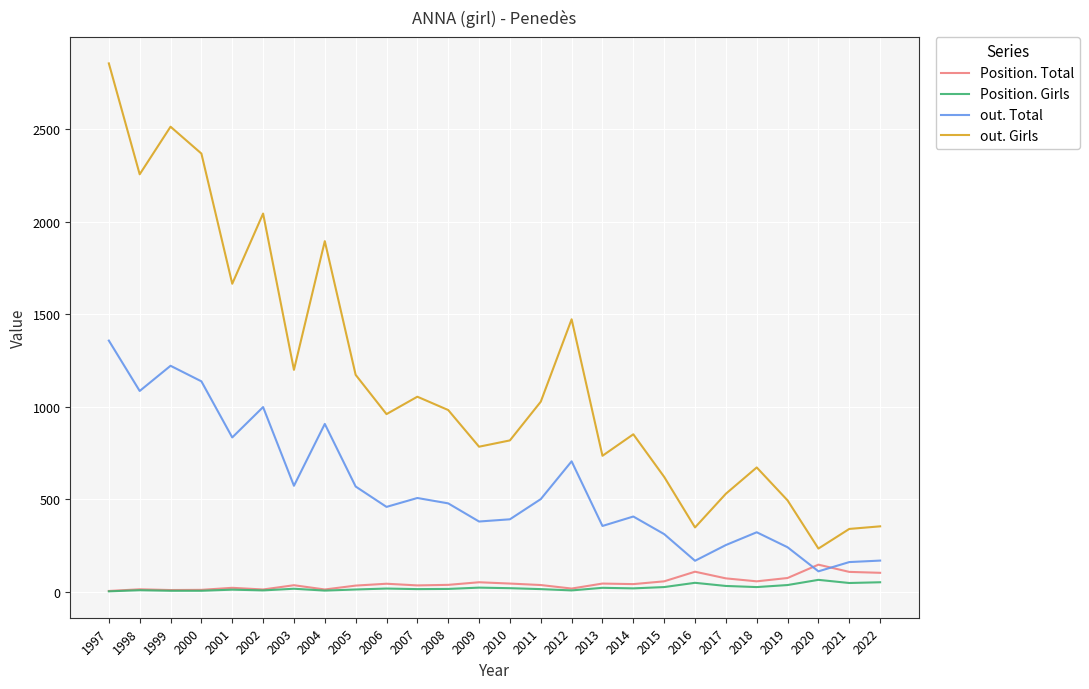

What is the difference between the out. Girls values at 2002 and 2021?

1703